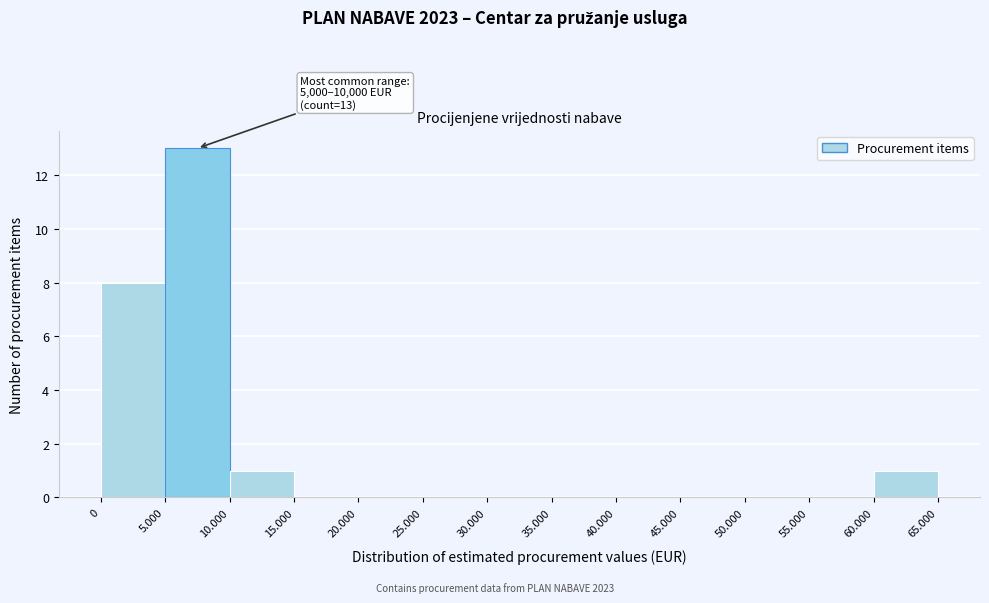

Reading left to right, transcribe all the data shown in this chart.

0=8	5.000=13	10.000=1	15.000=0	20.000=0	25.000=0	30.000=0	35.000=0	40.000=0	45.000=0	50.000=0	55.000=0	60.000=1